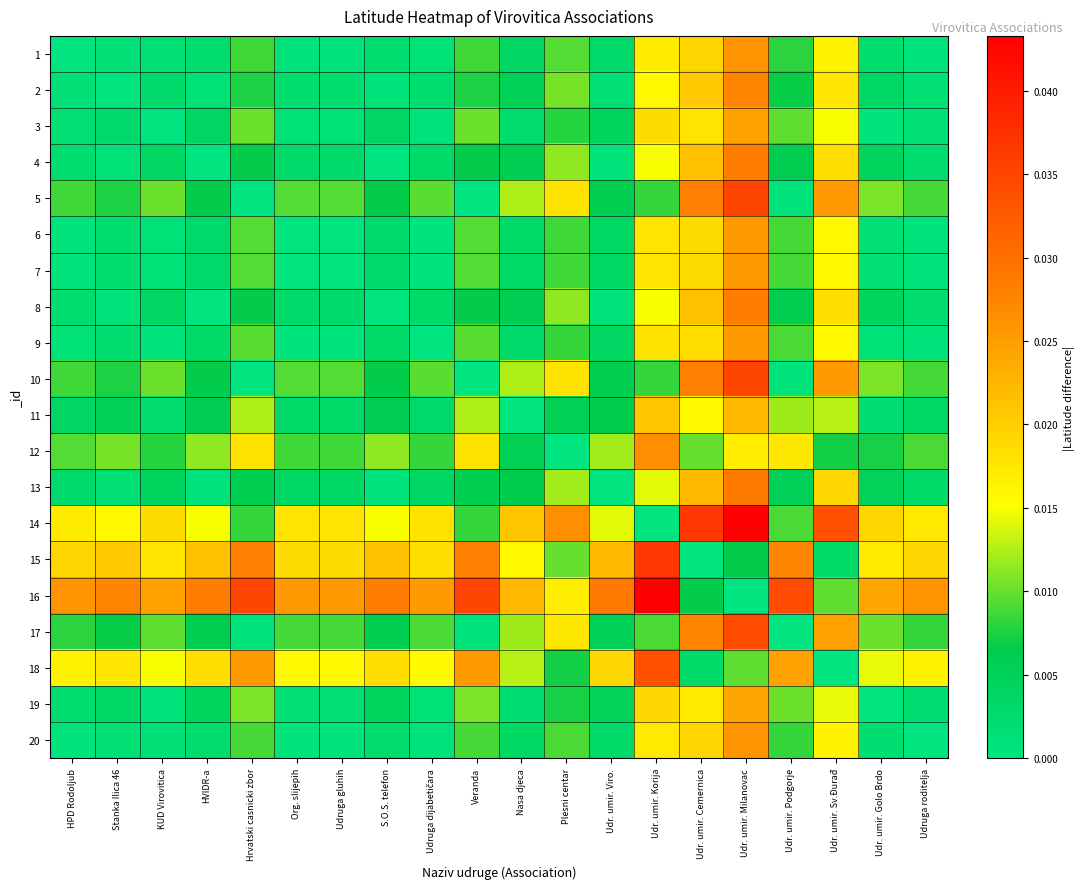

Which category has the lowest value across all series?

HPD Rodoljub